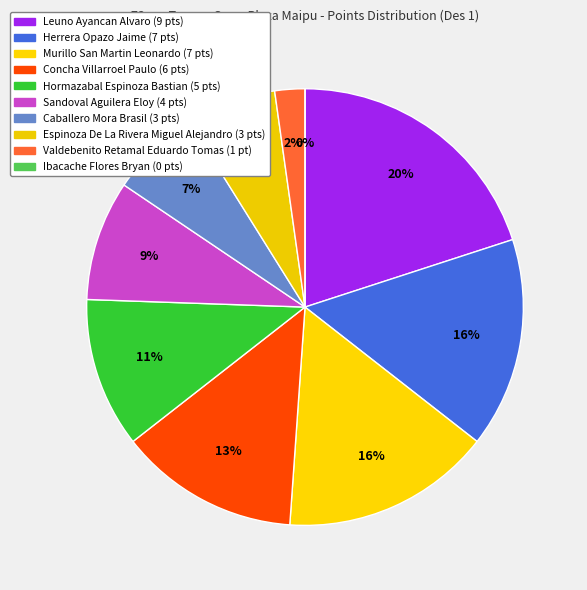

Combined, do Murillo San Martin Leonardo and Hormazabal Espinoza Bastian account for over 50%?

No